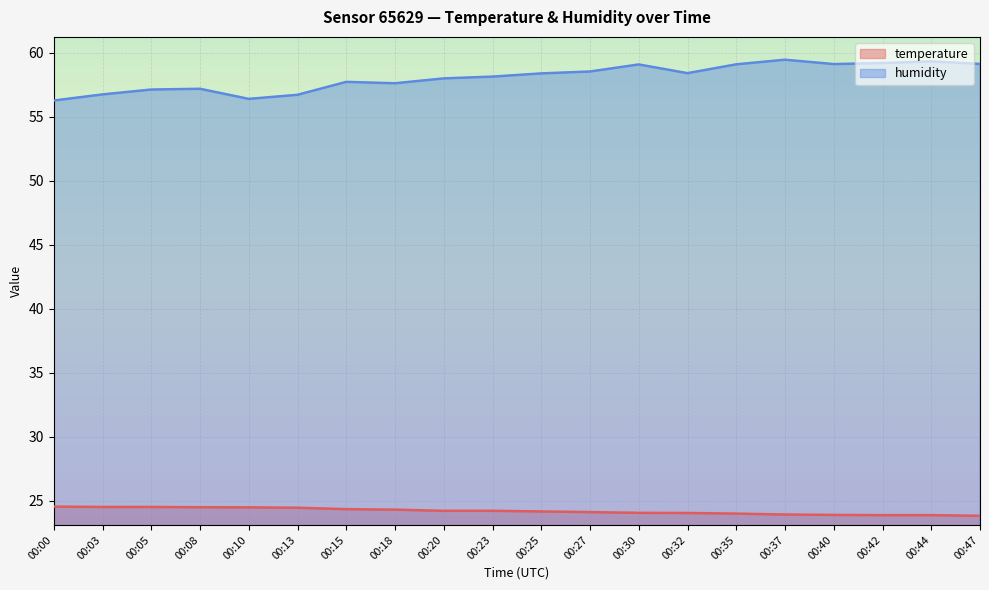

What is the highest value of the temperature series?

24.5